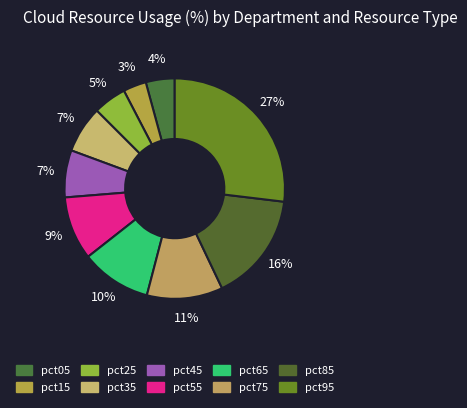

To the nearest percent, what portion does pct85 represent?

16%